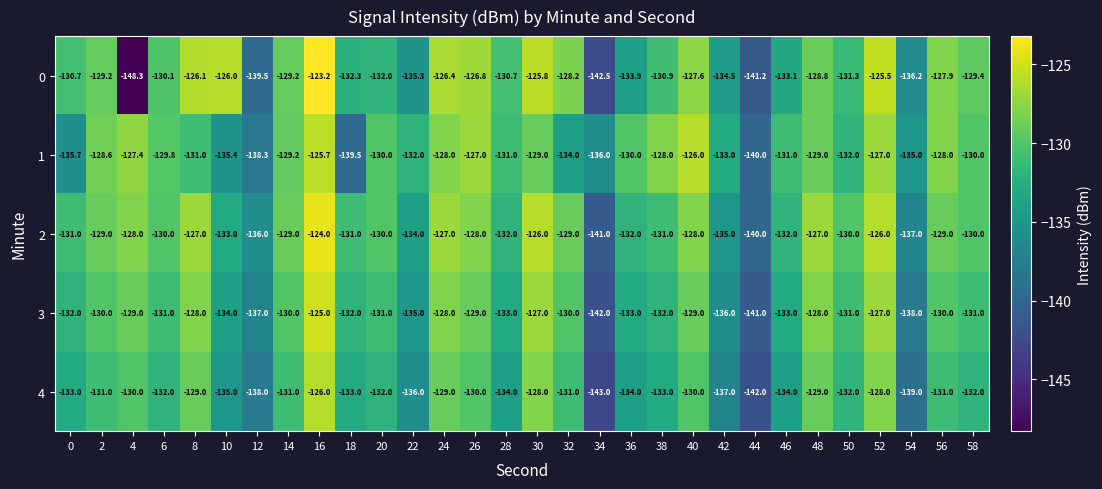

How many series are shown in this chart?

5